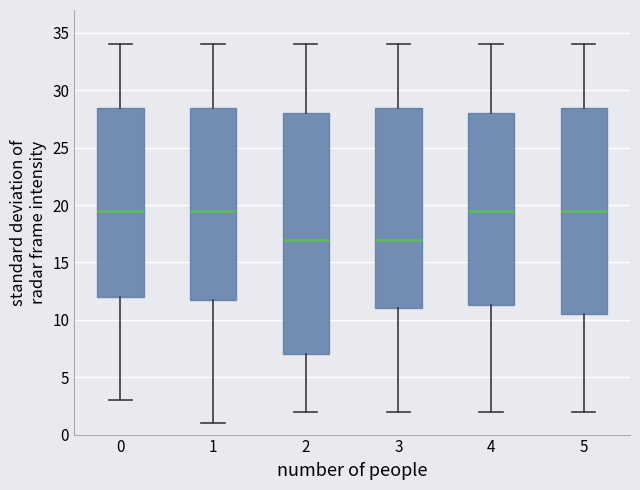

Reading left to right, read every box against the y-axis: the position of its median line, the range the box covers, and the ends of its whiskers. The values are not printed on the chart, so give them approximately, as read against the axis.

0: median 19.5, box 12.0 to 28.5, whiskers 3.0 to 34.0
1: median 19.5, box 12.0 to 28.5, whiskers 1.0 to 34.0
2: median 17.0, box 7.0 to 28.0, whiskers 2.0 to 34.0
3: median 17.0, box 11.0 to 28.5, whiskers 2.0 to 34.0
4: median 19.5, box 11.5 to 28.0, whiskers 2.0 to 34.0
5: median 19.5, box 10.5 to 28.5, whiskers 2.0 to 34.0